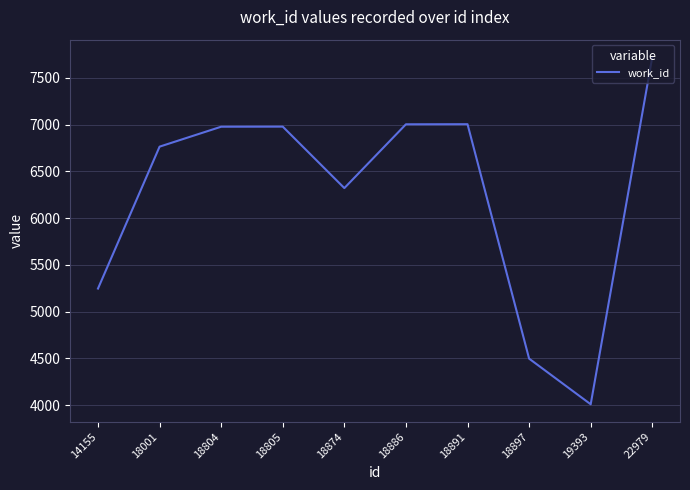

The chart shows a value of 7003 at 18886. True or false?

True